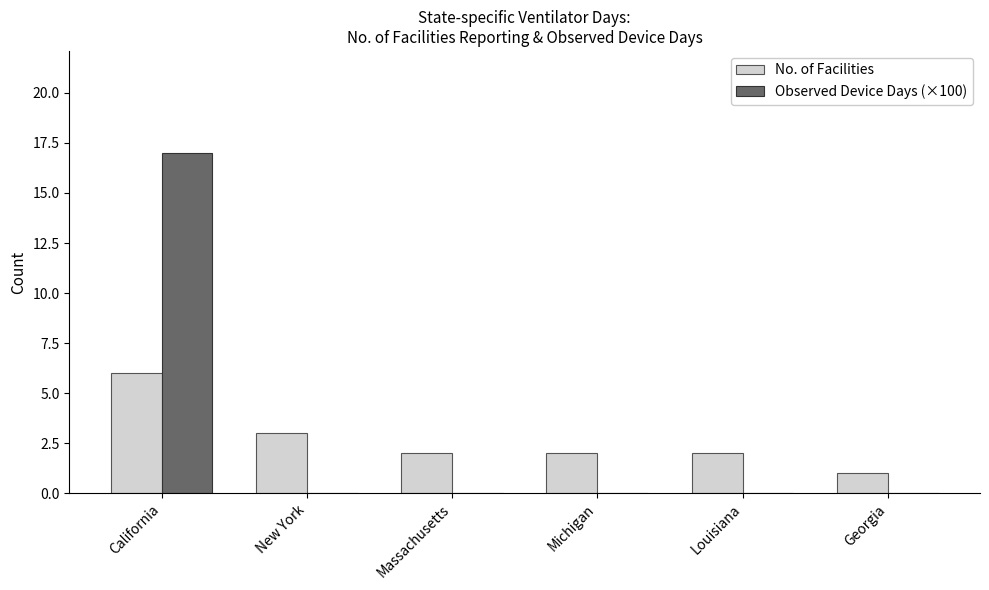

At which label does Observed Device Days (×100) reach its peak?

California